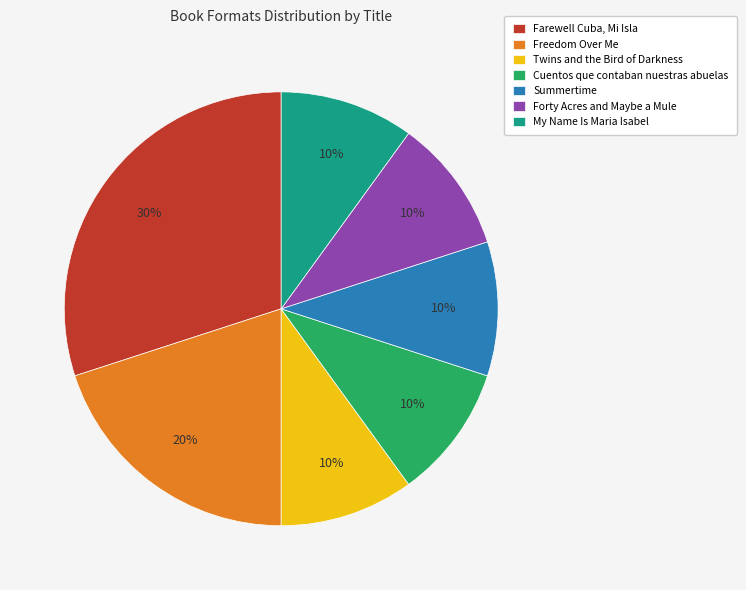

Which slice is the largest?

Farewell Cuba, Mi Isla